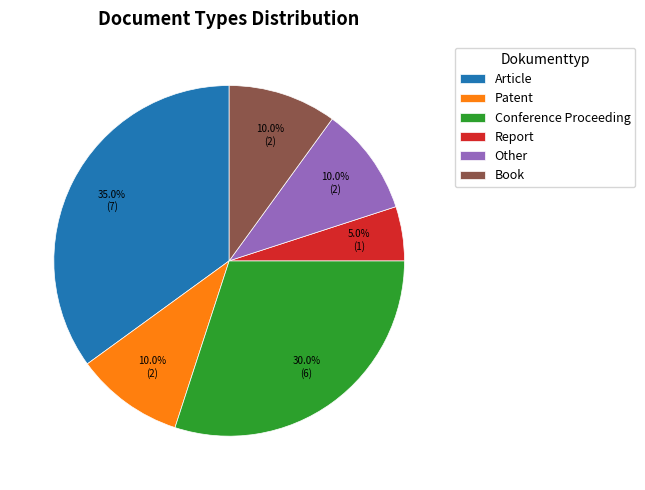

Is there a majority slice in this chart?

No